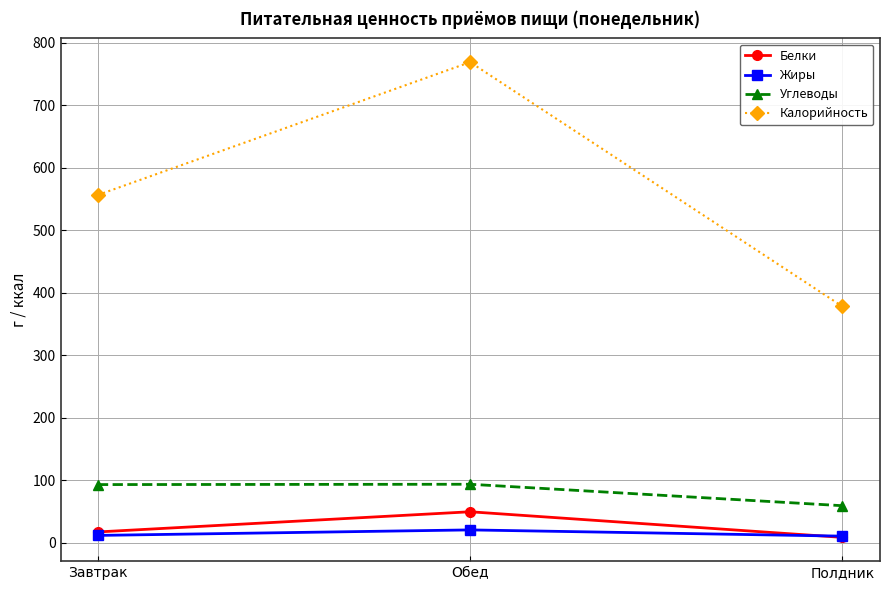

At which label is Белки closest to 29?

Завтрак